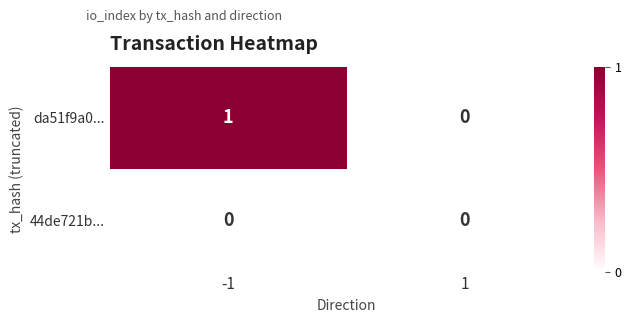

At -1, list the series in order from largest to smallest.

da51f9a0..., 44de721b...